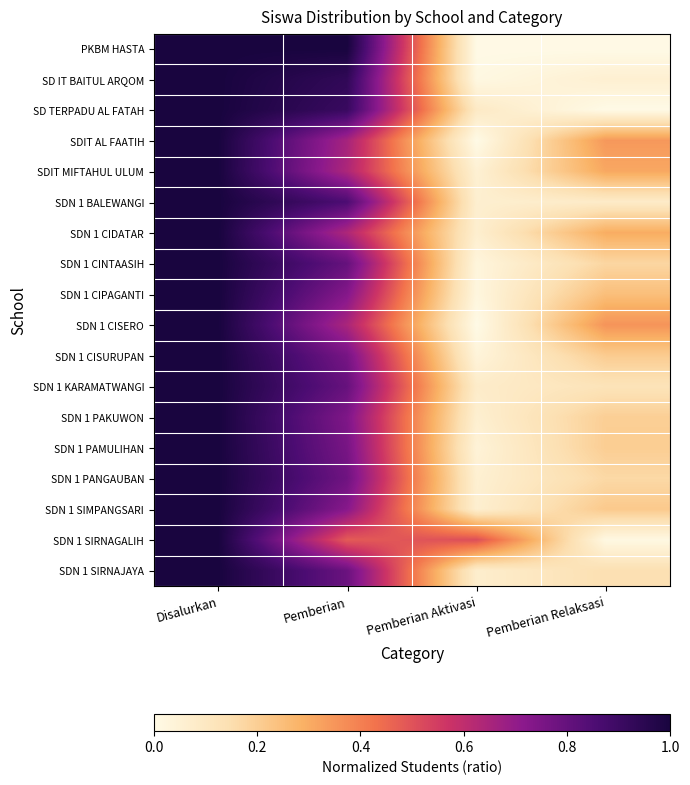

Which series has the largest total across all categories?

PKBM HASTA